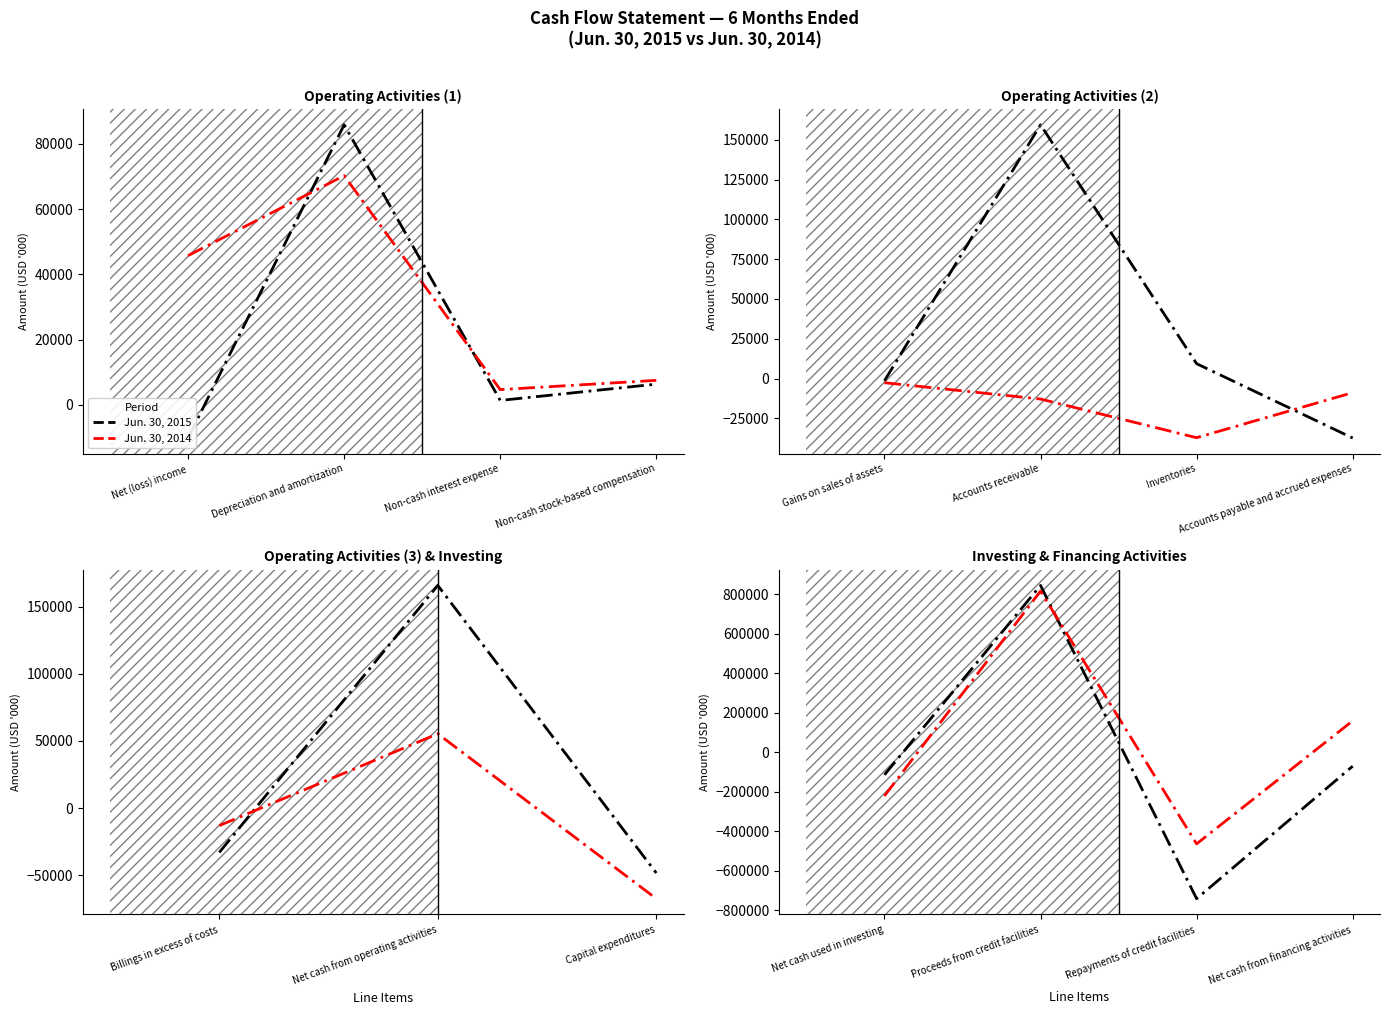

At which category does Jun. 30, 2015 reach its first local peak?

Proceeds from credit facilities